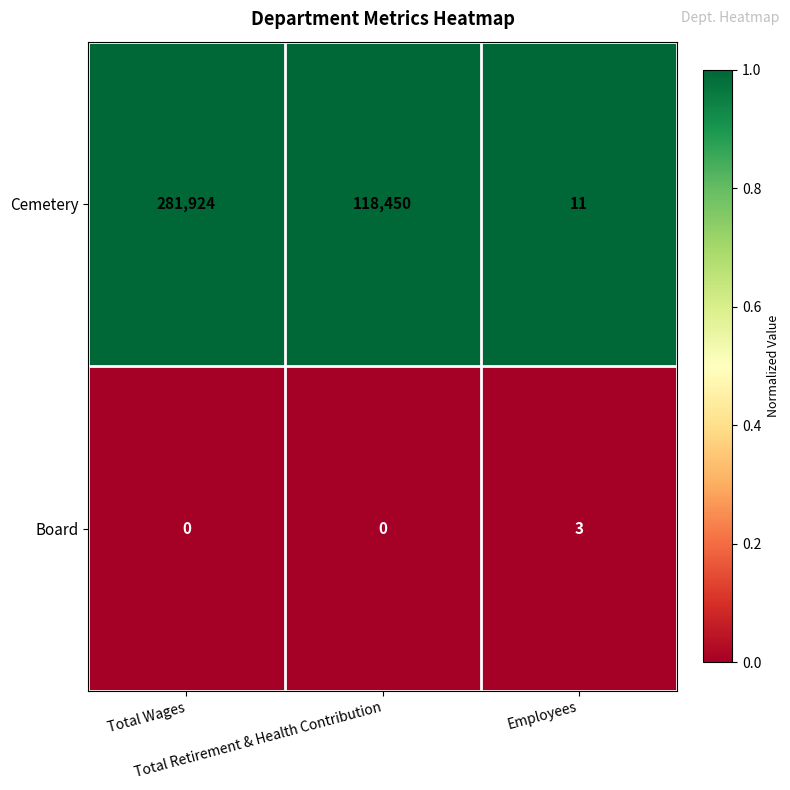

List the series in order of their overall mean, highest first.

Cemetery, Board